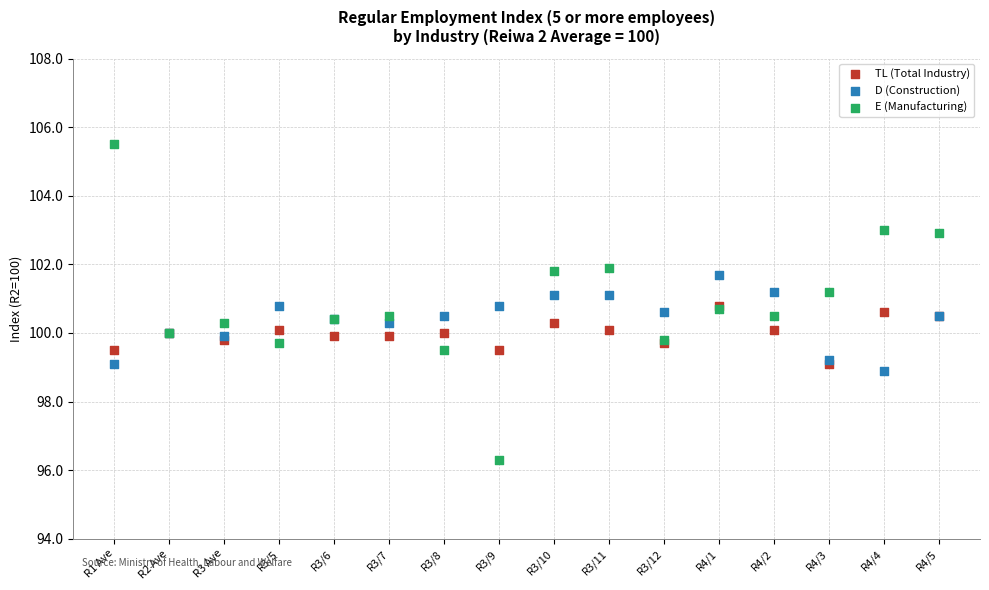

Which series contains the lowest Y value?

E (Manufacturing)